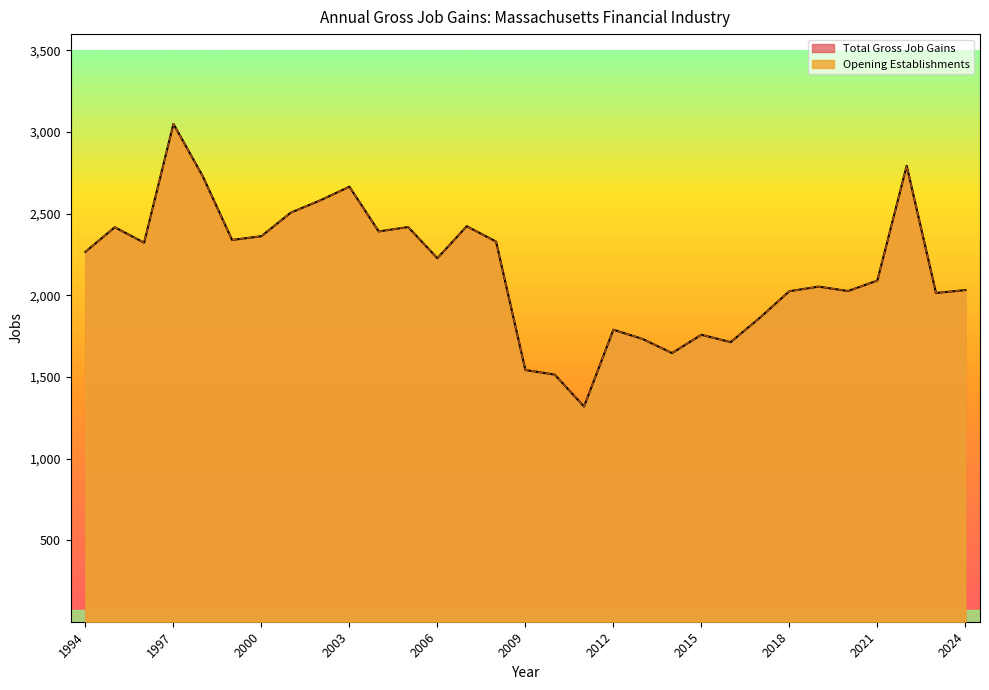

Where does the Opening Establishments series first go above 2227?

1994